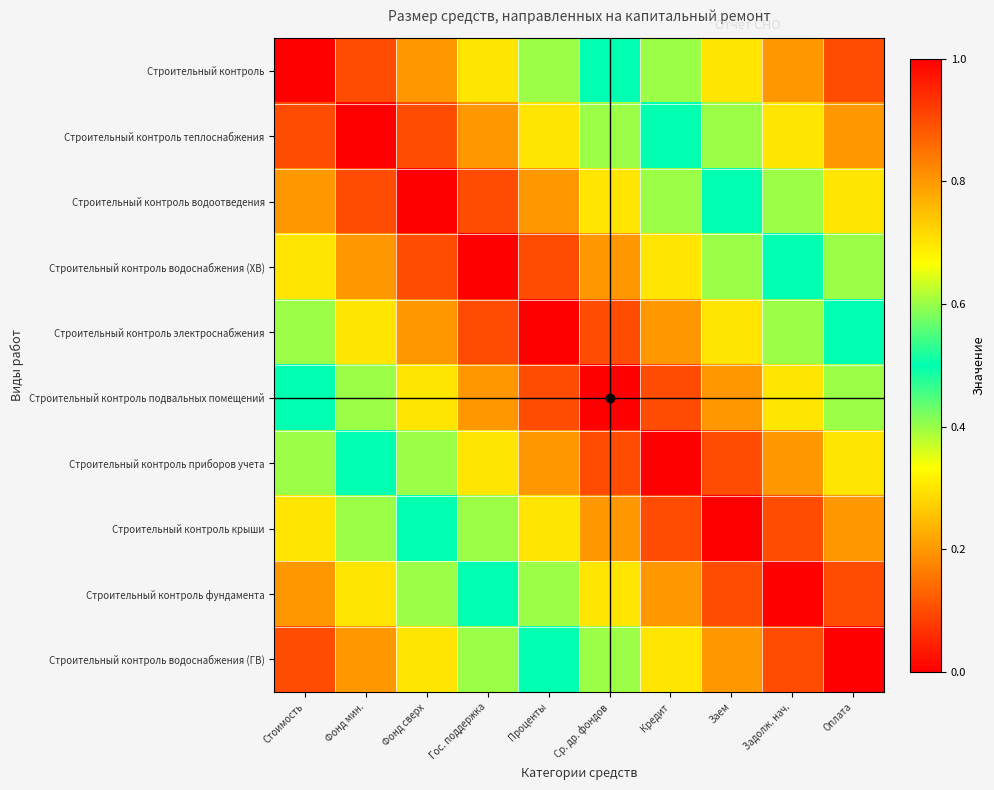

At how many categories does at least one series exceed 0?

10